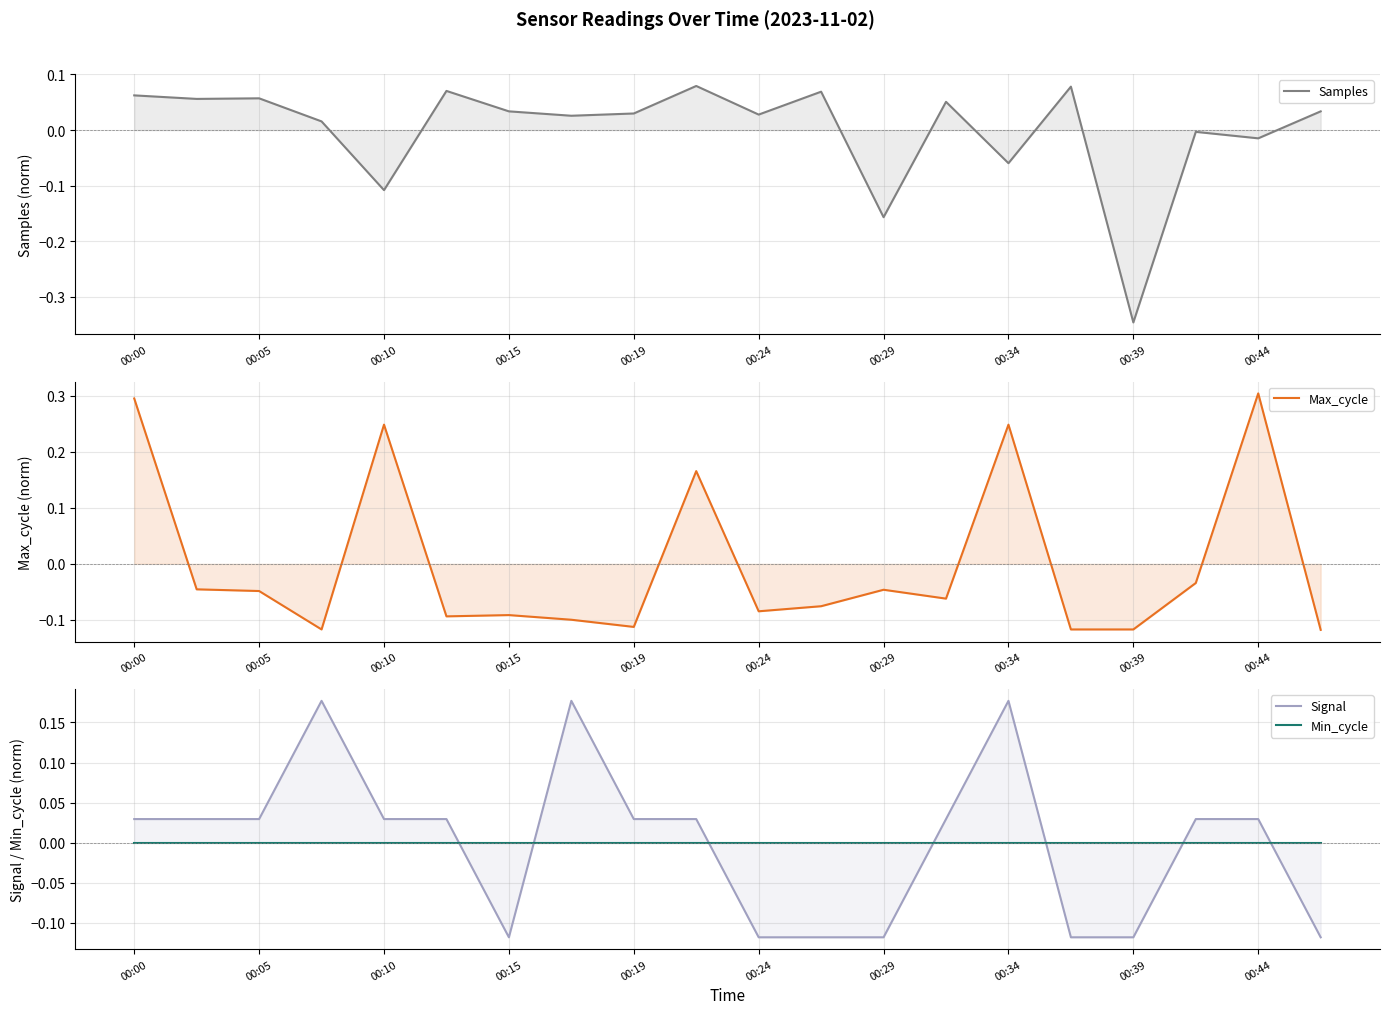

How many categories are shown in the chart?

20